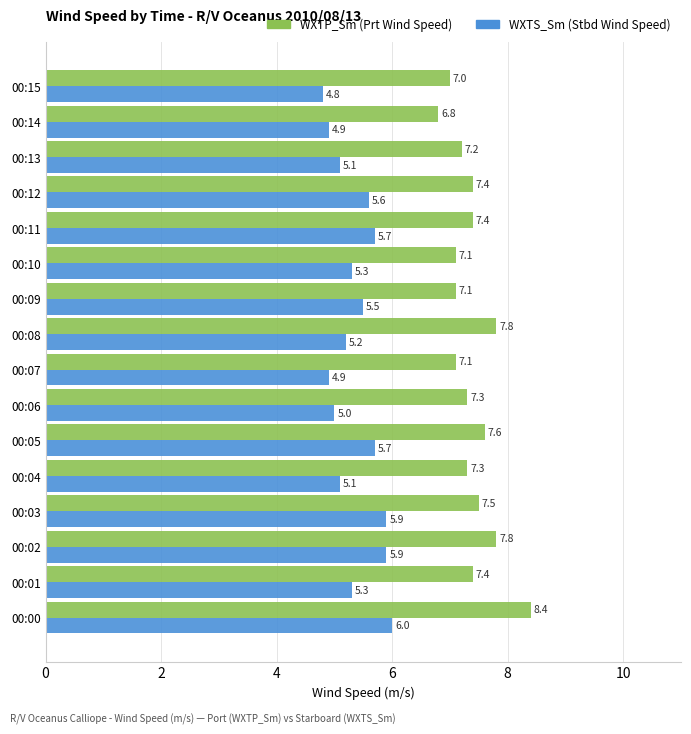

What is the smallest value displayed?

4.8